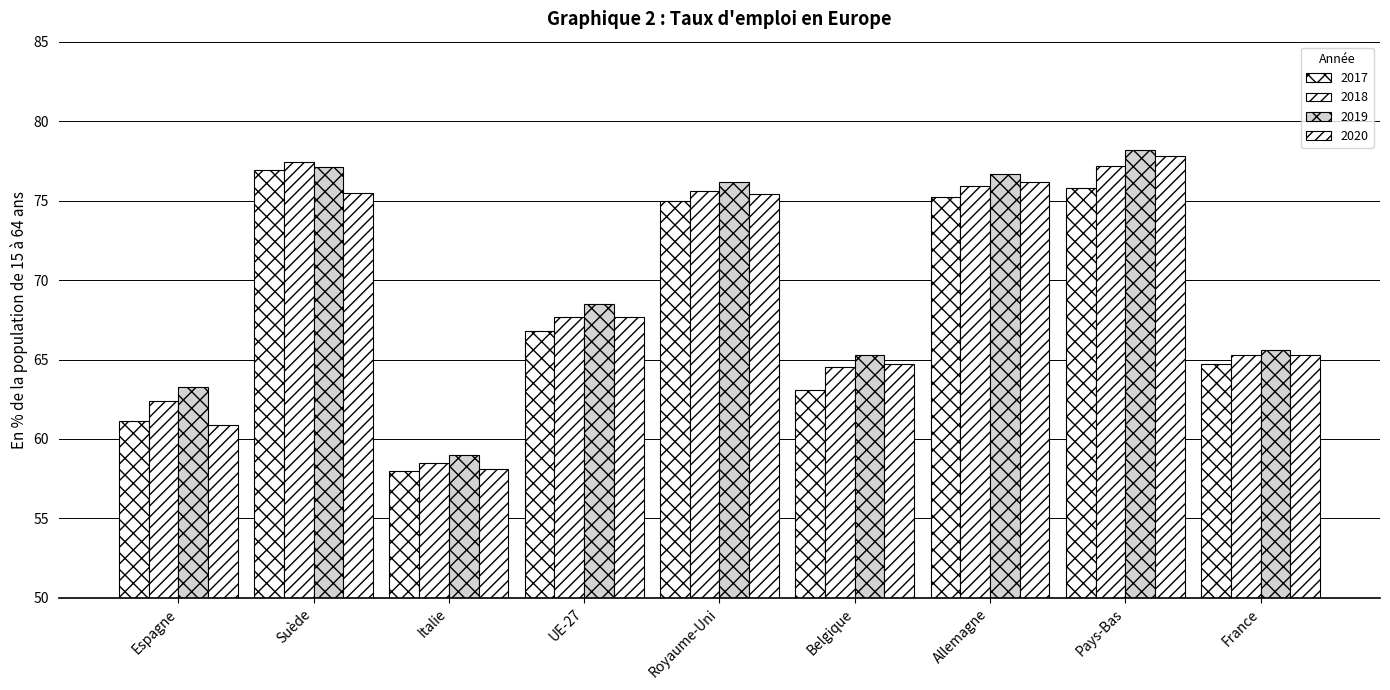

Is it true that 2018 equals 89.9 at UE-27?

False